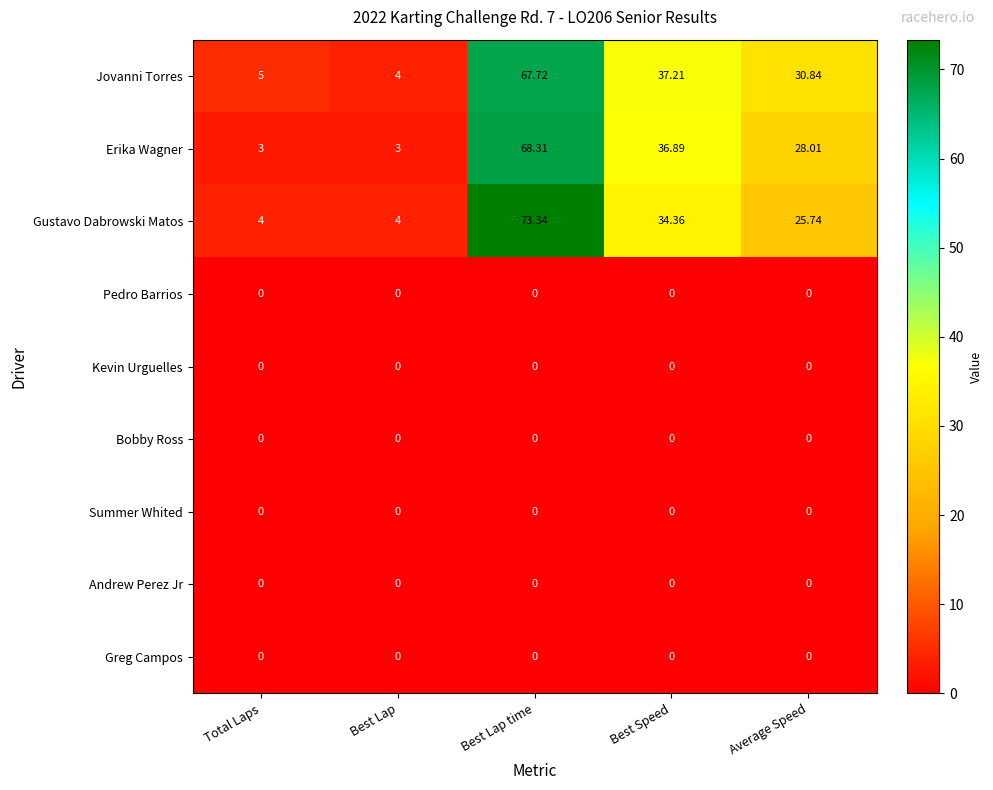

What is the greatest value displayed?

73.3